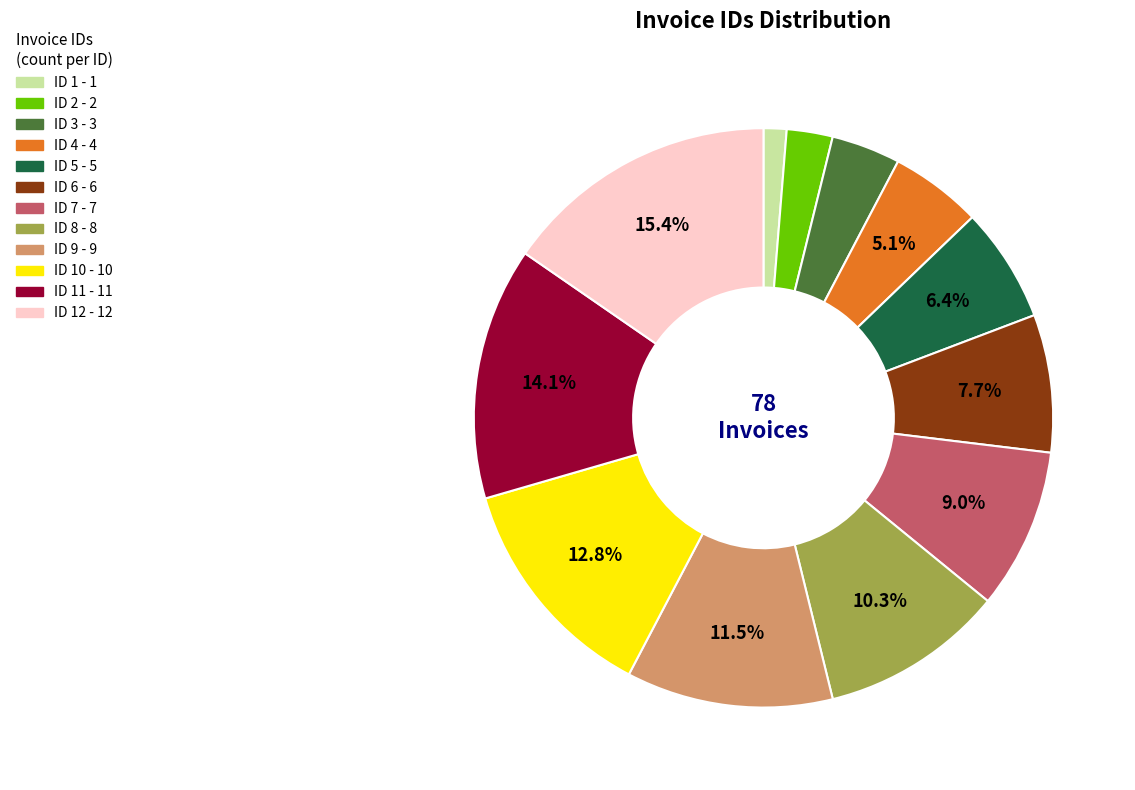

Is there any slice that represents more than half of the pie?

No